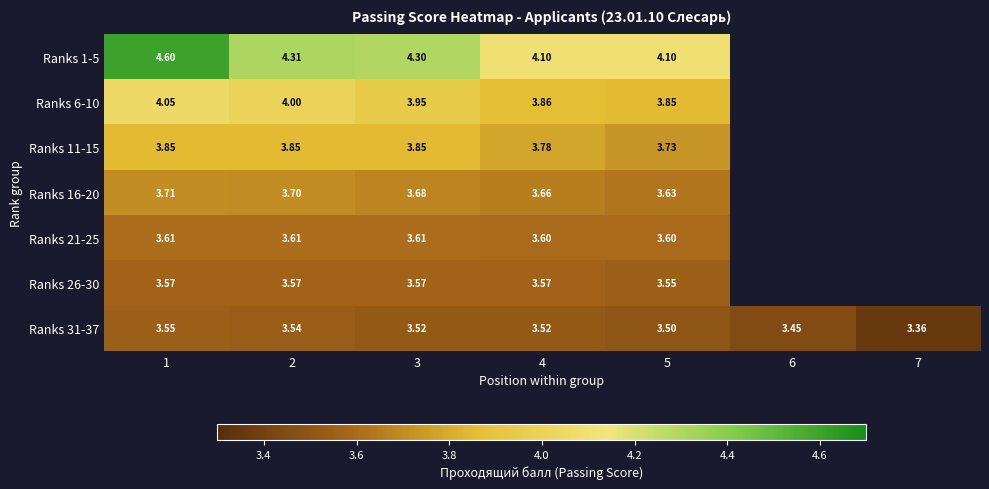

Is the value of Ranks 31-37 at 5 greater than the value of Ranks 1-5 at 2?

No